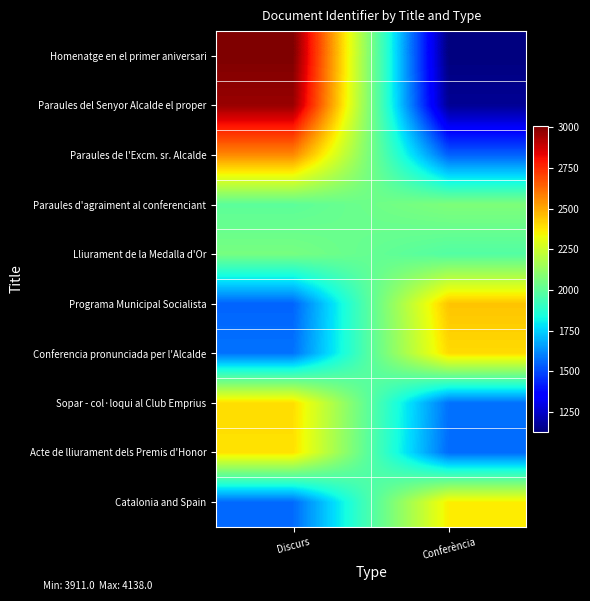

Reading left to right, list all the values displayed in this chart.

Homenatge en el primer aniversari: Discurs=3008.3	Conferència=1128.3
Paraules del Senyor Alcalde el proper: Discurs=2962.9	Conferència=1166.0
Paraules de l'Excm. sr. Alcalde: Discurs=2563.7	Conferència=1543.5
Paraules d'agraiment al conferenciant: Discurs=1998.1	Conferència=2075.0
Lliurament de la Medalla d'Or: Discurs=2056.7	Conferència=1975.7
Programa Municipal Socialista: Discurs=1549.2	Conferència=2446.4
Conferencia pronunciada per l'Alcalde: Discurs=1576.7	Conferència=2401.9
Sopar - col·loqui al Club Emprius: Discurs=2395.5	Conferència=1574.6
Acte de lliurament dels Premis d'Honor: Discurs=2388.9	Conferència=1562.7
Catalonia and Spain: Discurs=1561.0	Conferència=2363.9